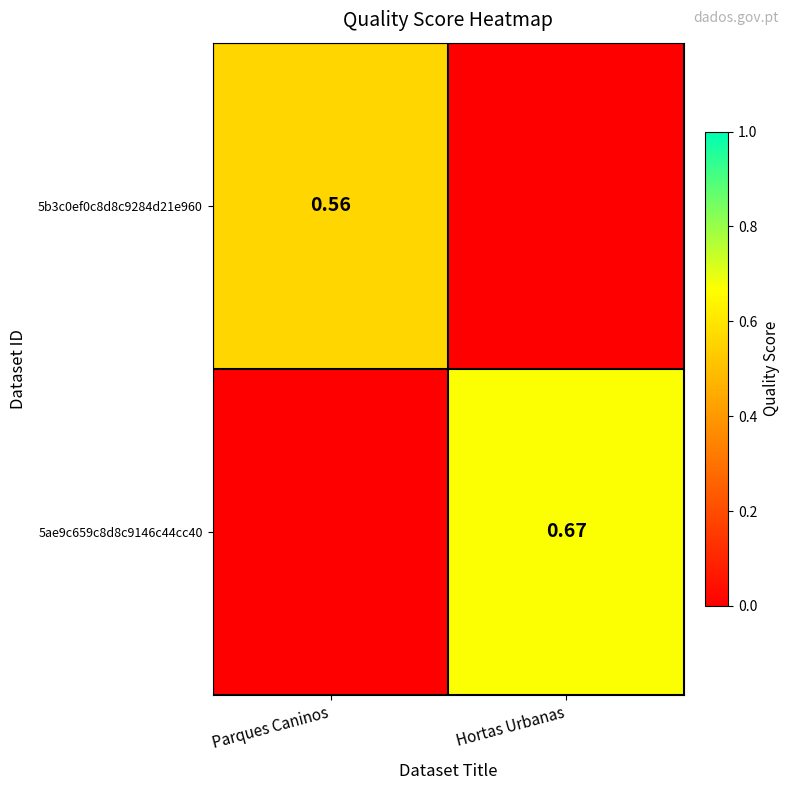

What is the sum of the 5ae9c659c8d8c9146c44cc40 values at Parques Caninos and Hortas Urbanas?

0.7